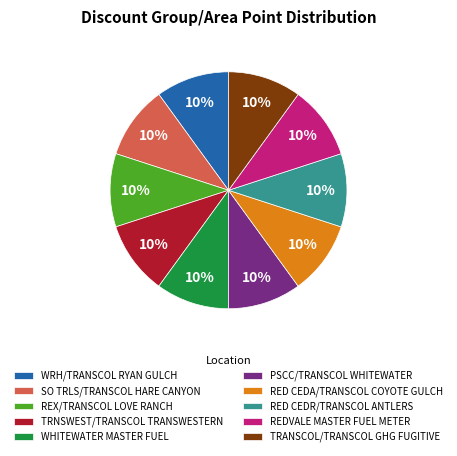

To the nearest percent, what portion does REX/TRANSCOL LOVE RANCH represent?

10%